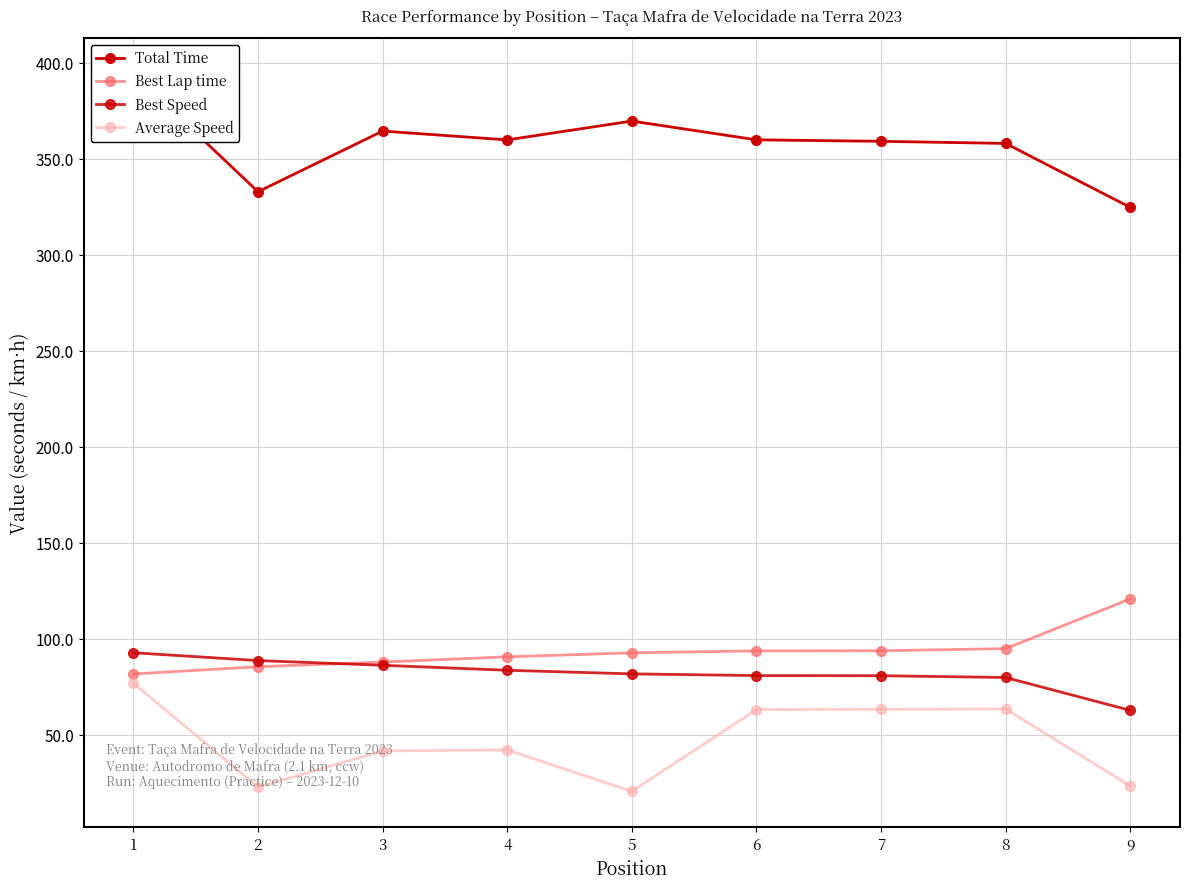

Is it true that Best Lap time equals 93.7 at 7?

True